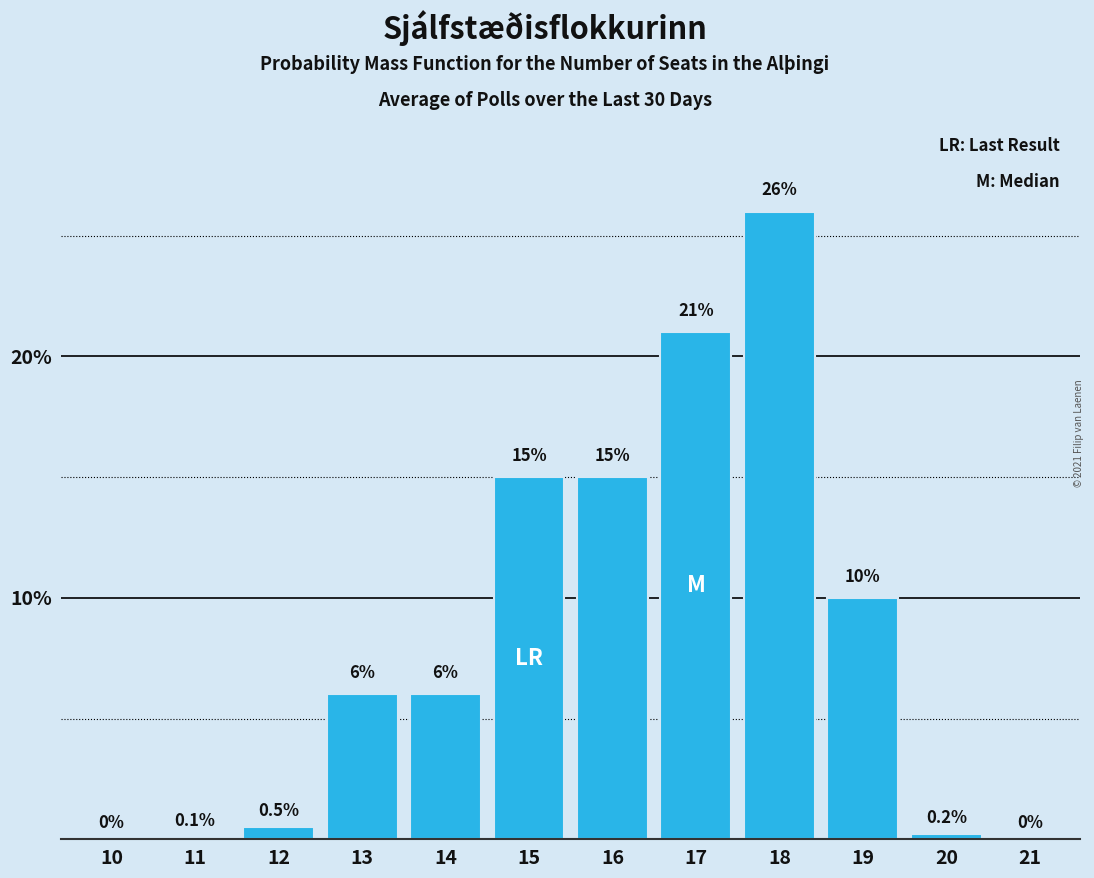

Reading left to right, list all the values displayed in this chart.

10=0.0	11=0.1	12=0.5	13=6.0	14=6.0	15=15.0	16=15.0	17=21.0	18=26.0	19=10.0	20=0.2	21=0.0